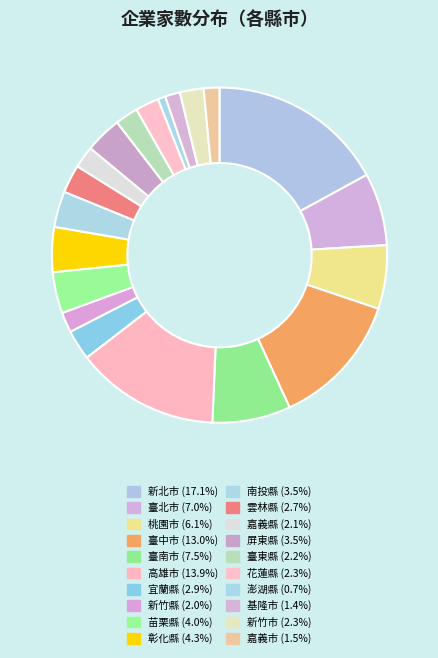

Is there a majority slice in this chart?

No